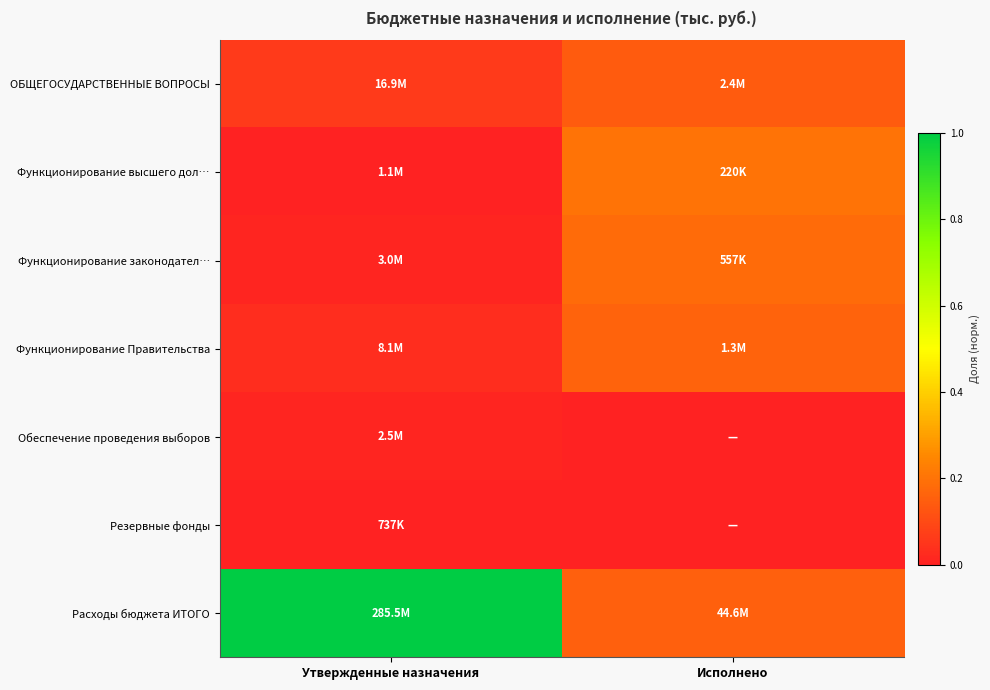

At which category is the sum across all series the highest?

Утвержденные назначения